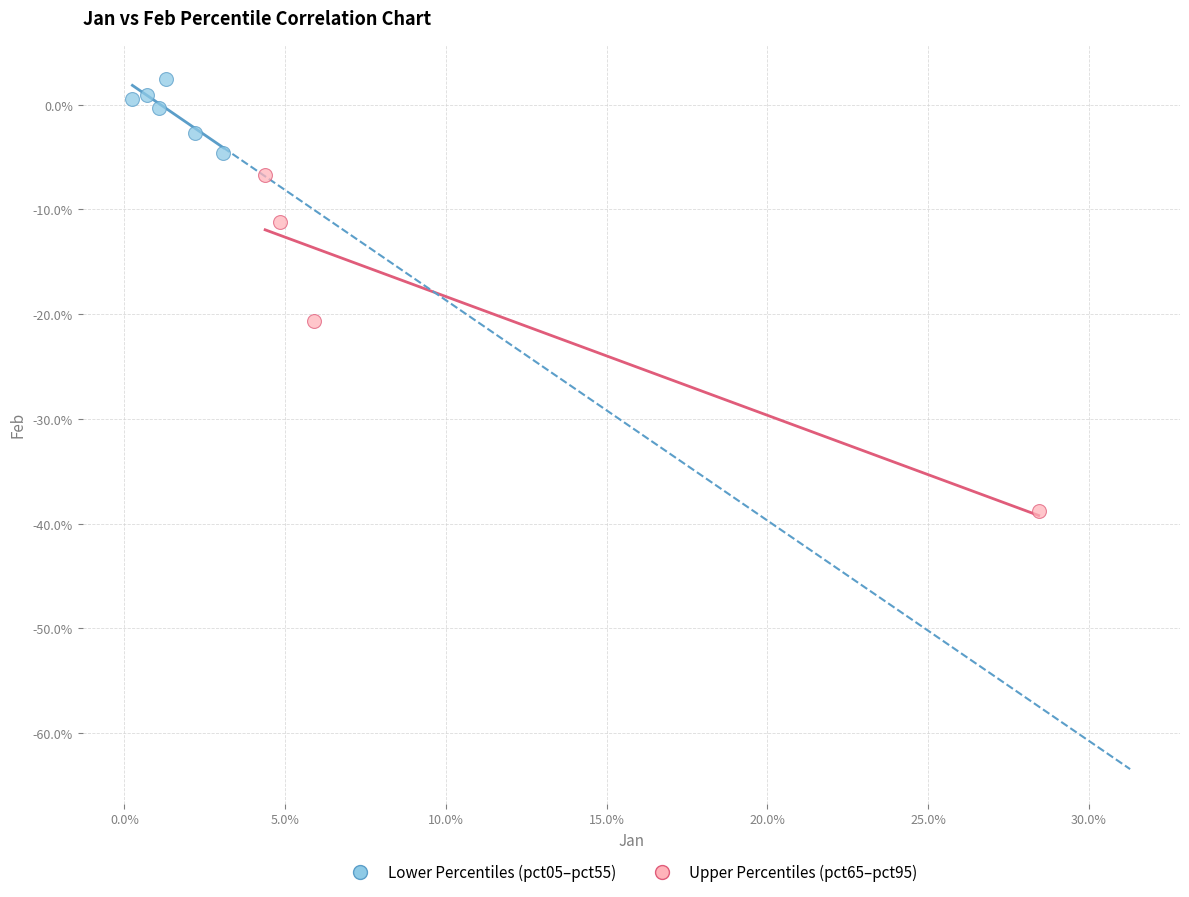

Which series has the largest Y range (max minus min)?

Upper Percentiles (pct65–pct95)